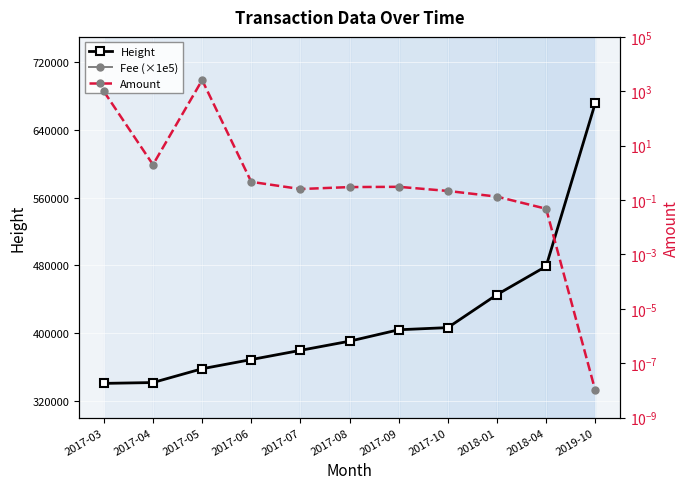

Is this an area chart (filled region under the line)?

No